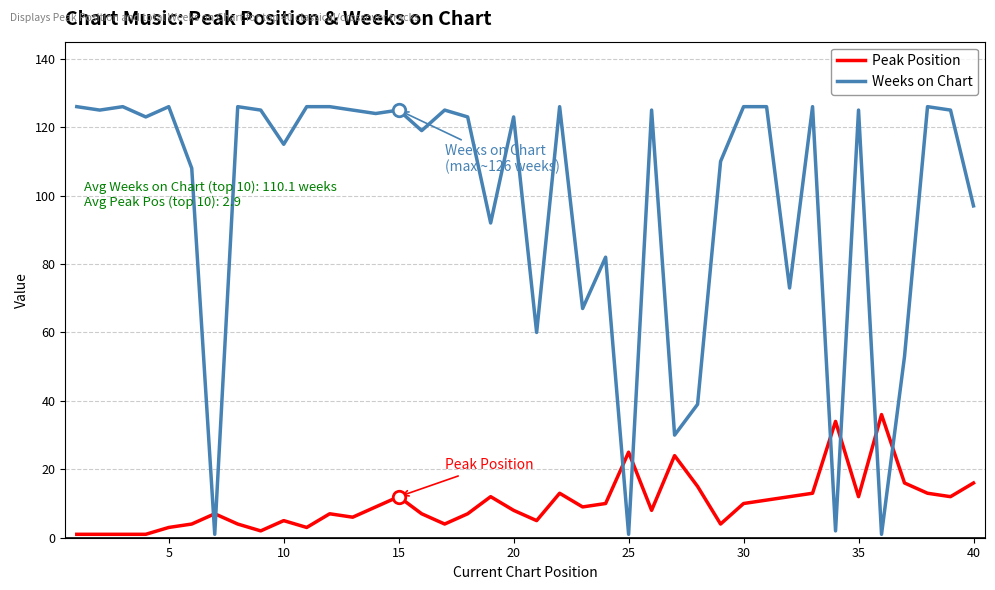

Count the number of data series in this chart.

2